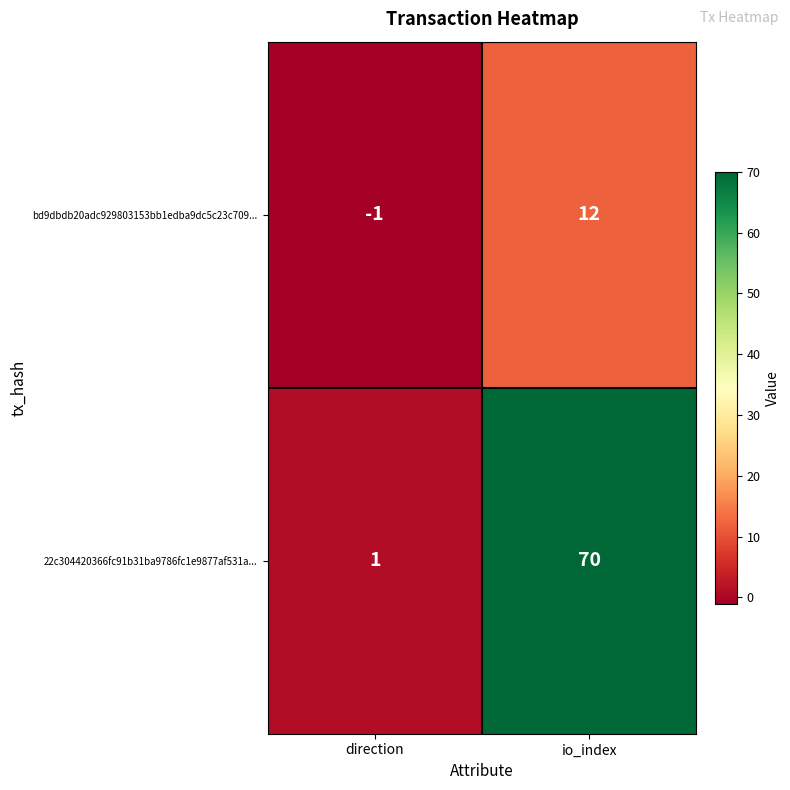

Count the number of categories in the chart.

2